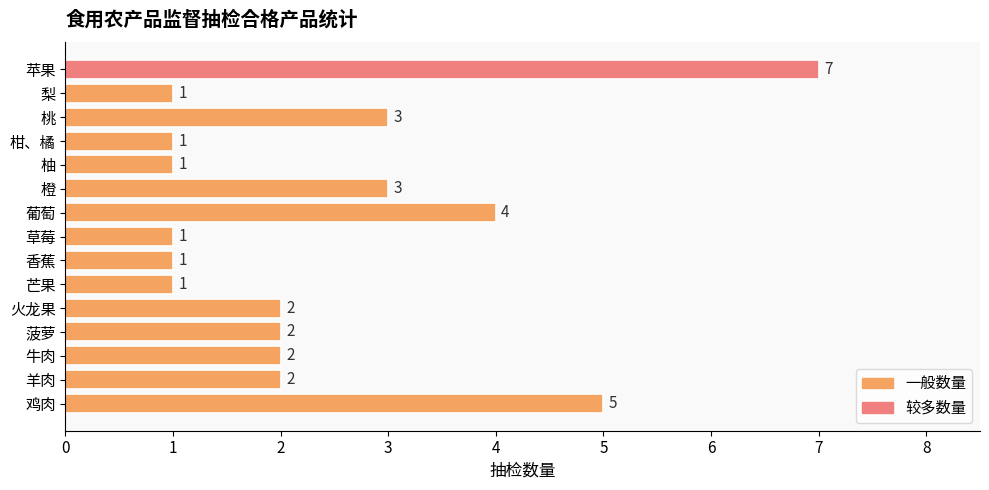

Which label corresponds to the largest value in the chart?

苹果